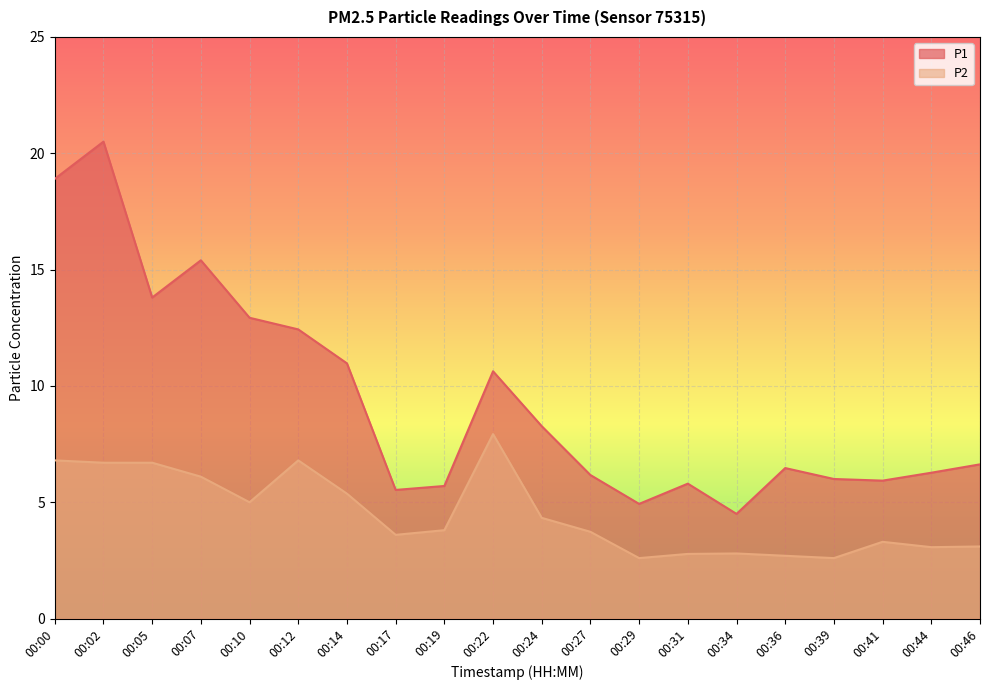

True or false: P2 and P1 intersect in this chart.

False